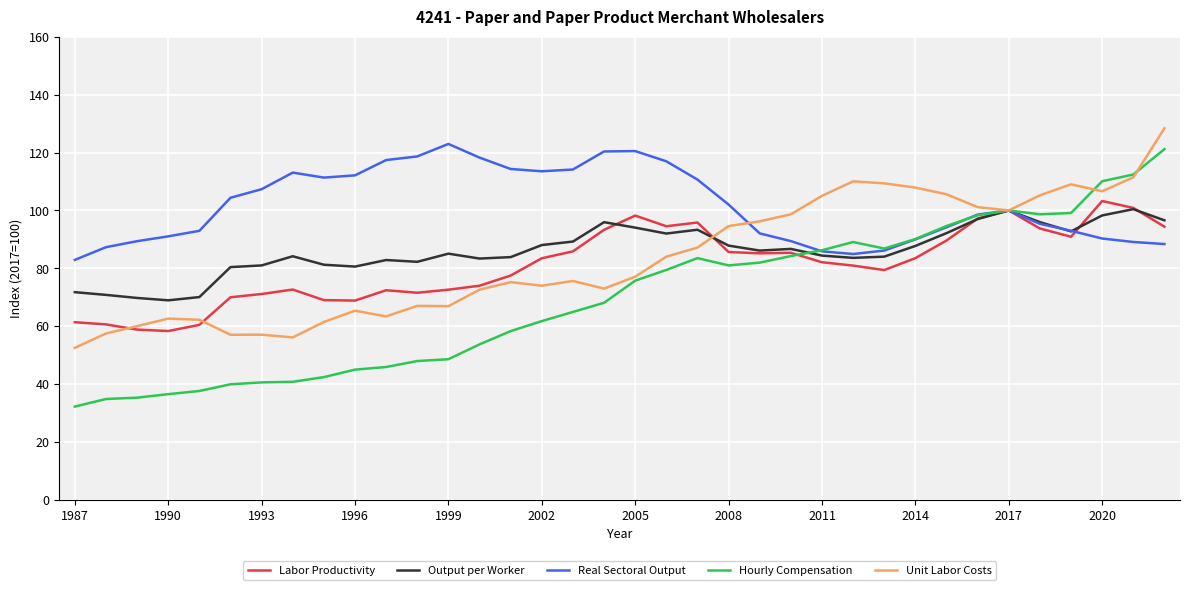

Which series has the largest total across all categories?

Real Sectoral Output